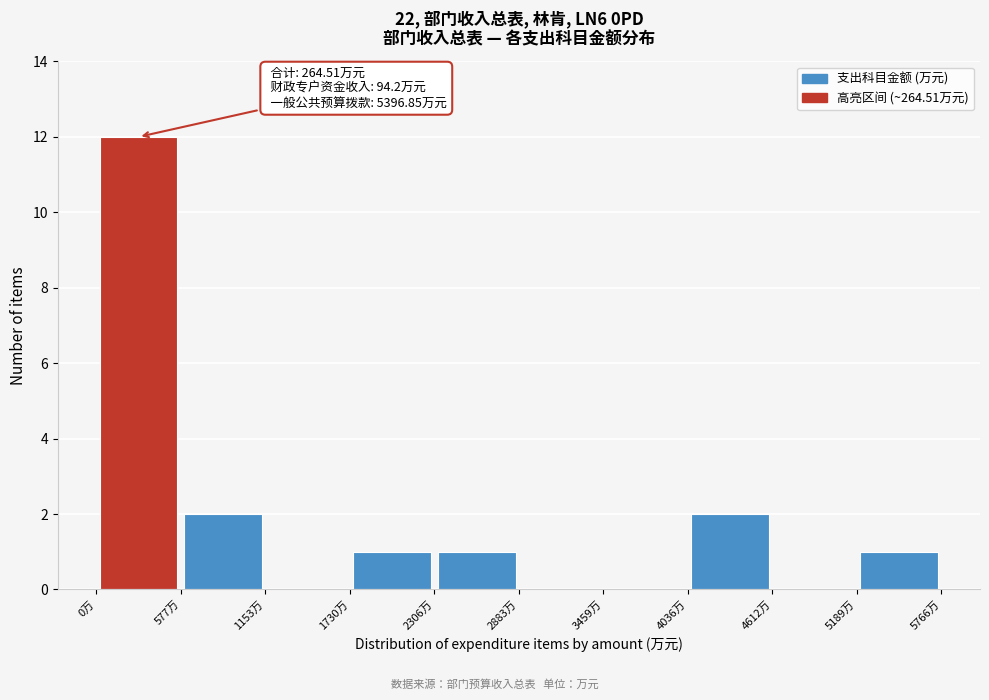

Over which range of the x-axis is the bar tallest?

0 to 600